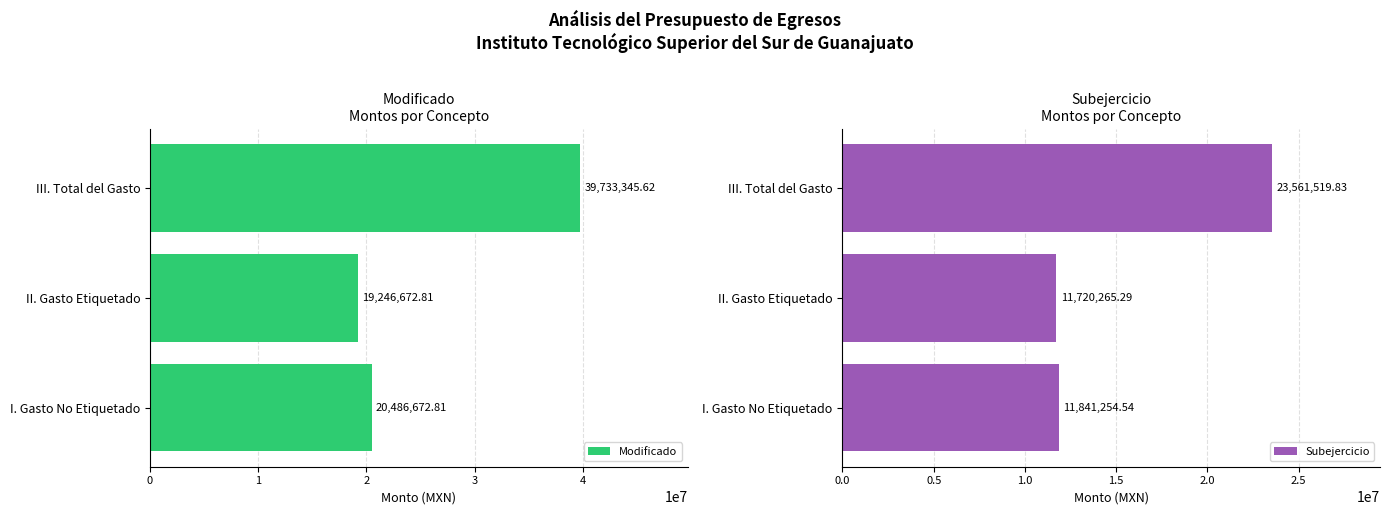

At which label does Modificado reach its minimum?

II. Gasto Etiquetado